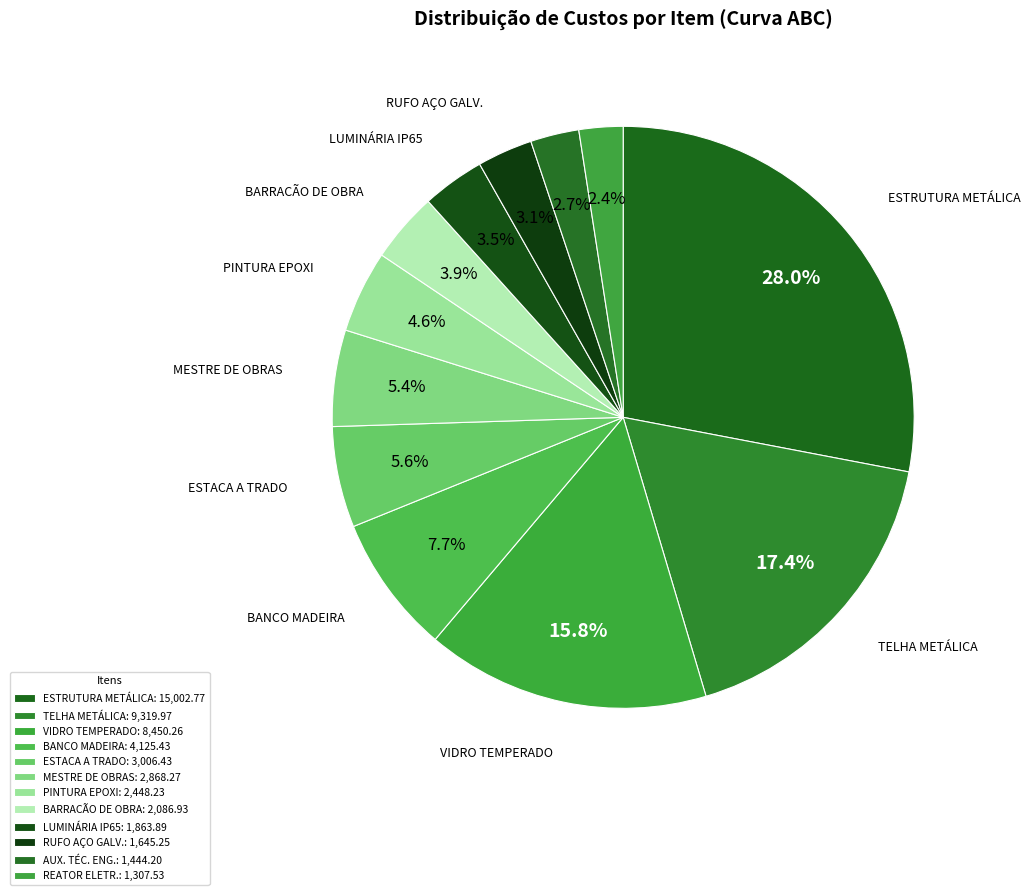

How many slices are in this pie chart?

12